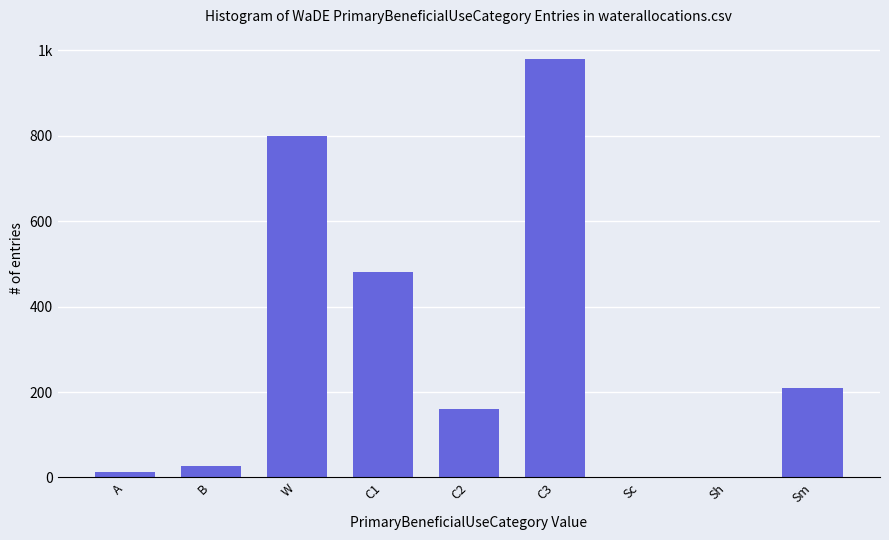

What is the label of the 5th bar from the right?

C2